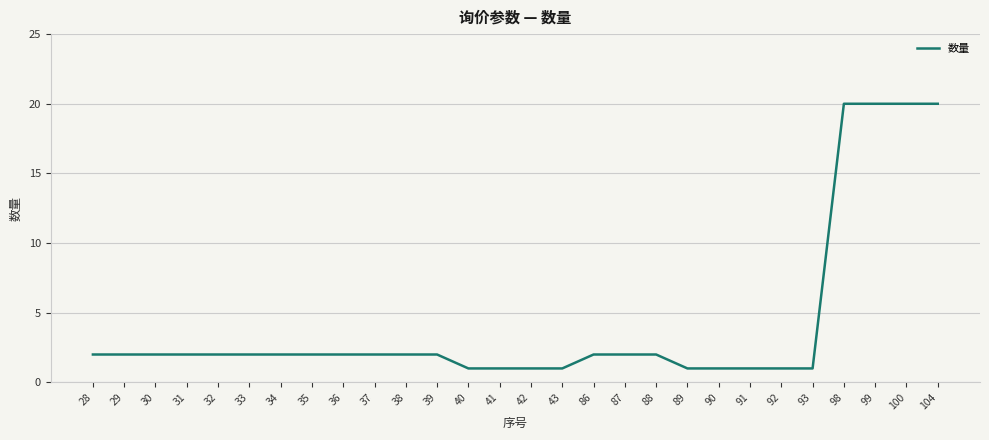

Is this an area chart (filled region under the line)?

No